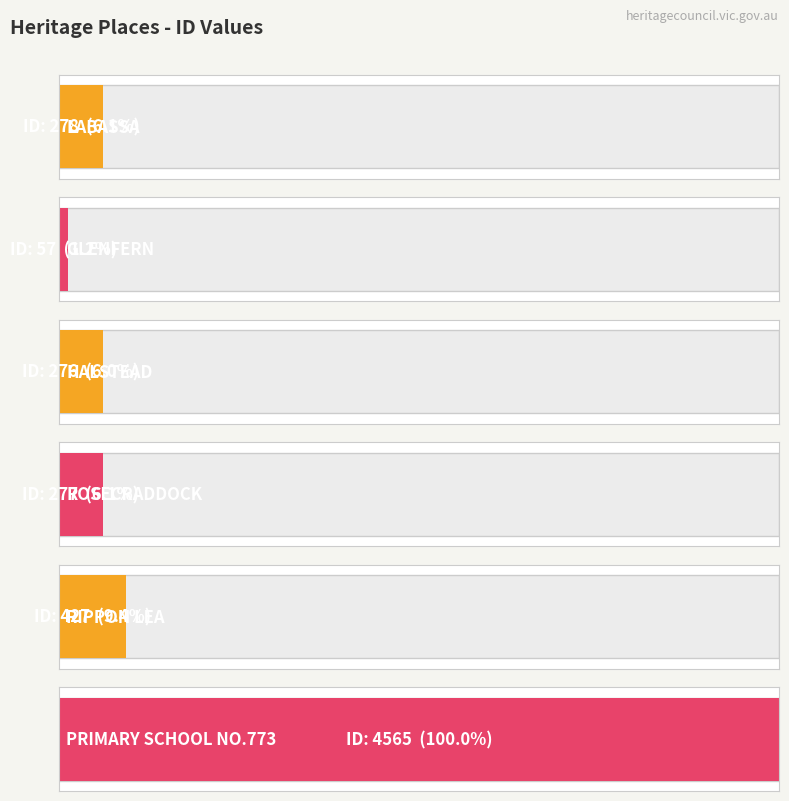

The chart shows a value of 4565 at PRIMARY SCHOOL NO.773. True or false?

True